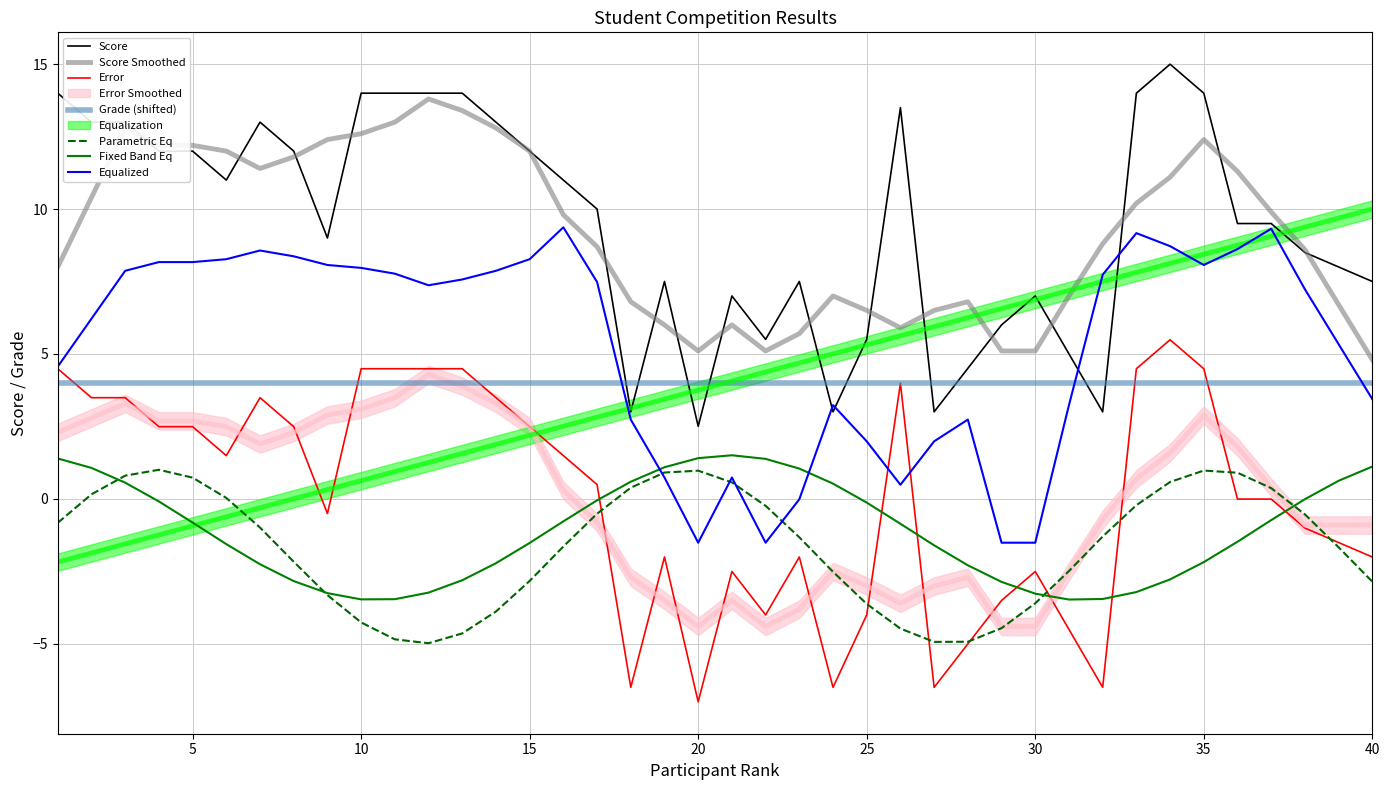

At which category does the chart reach its peak across all series?

34